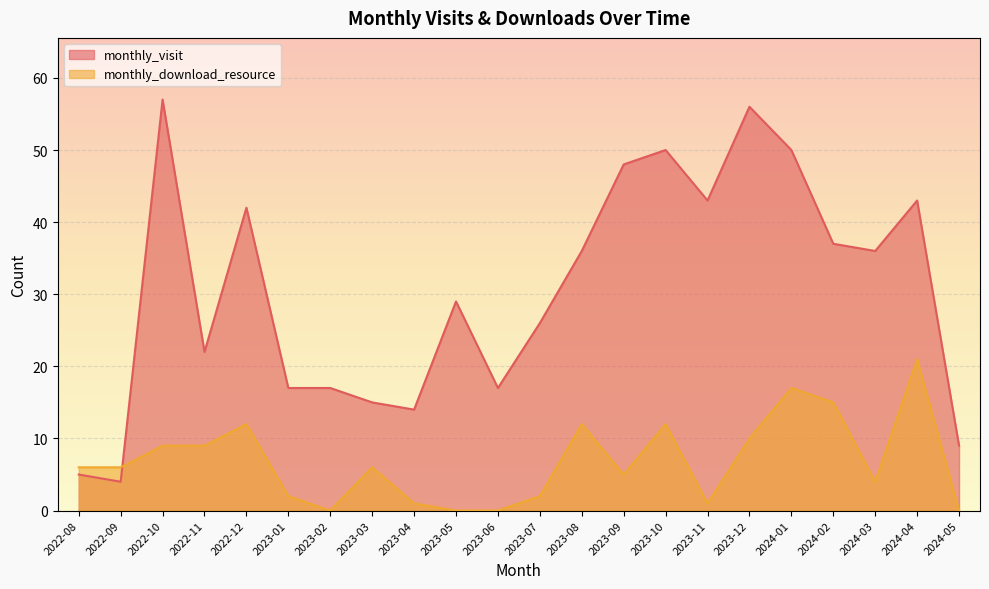

Reading left to right, list all the values displayed in this chart.

monthly_visit: 5	4	57	22	42	17	17	15	14	29	17	26	36	48	50	43	56	50	37	36	43	9
monthly_download_resource: 6	6	9	9	12	2	0	6	1	0	0	2	12	5	12	1	10	17	15	4	21	0